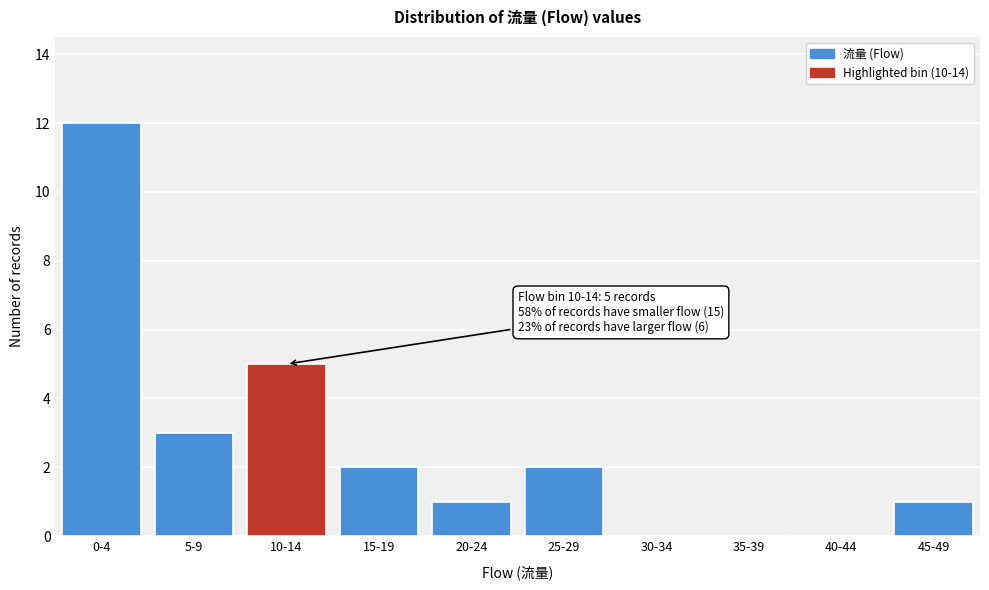

Reading left to right, extract all data points from this chart.

0-4=12	5-9=3	10-14=5	15-19=2	20-24=1	25-29=2	30-34=0	35-39=0	40-44=0	45-49=1